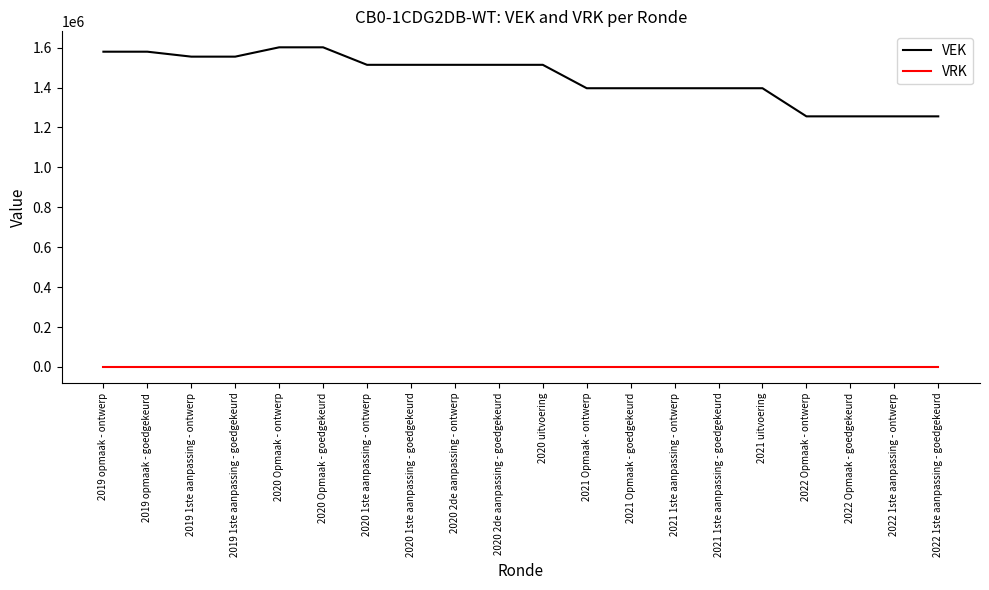

Which series has the largest total across all categories?

VEK